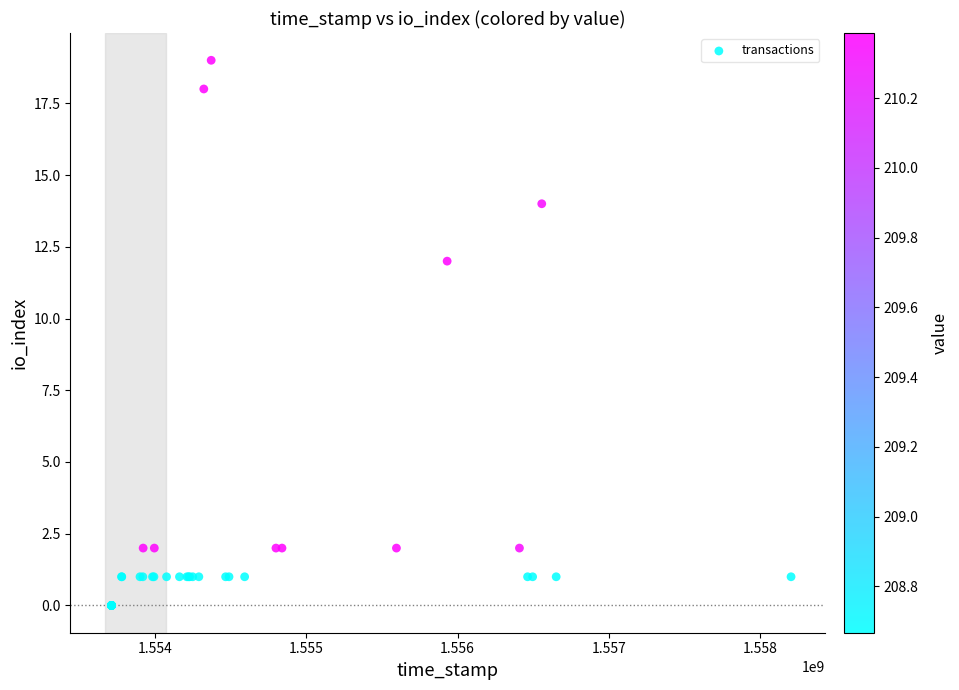

What Y value in the scatter plot is closest to 9?

12